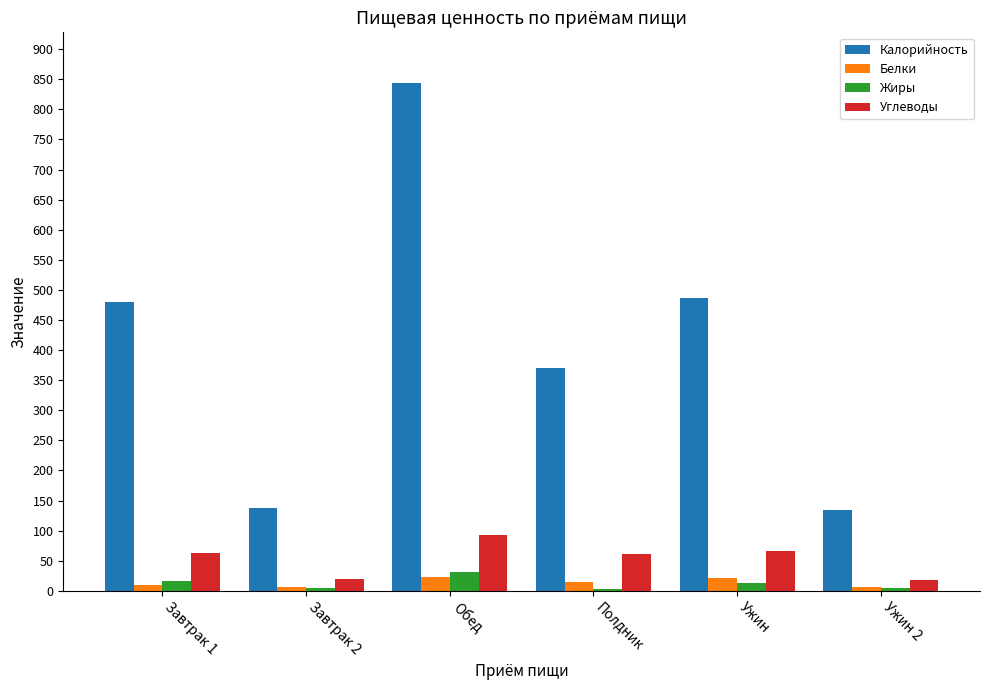

Rank the series at Обед from highest to lowest value.

Калорийность, Углеводы, Жиры, Белки